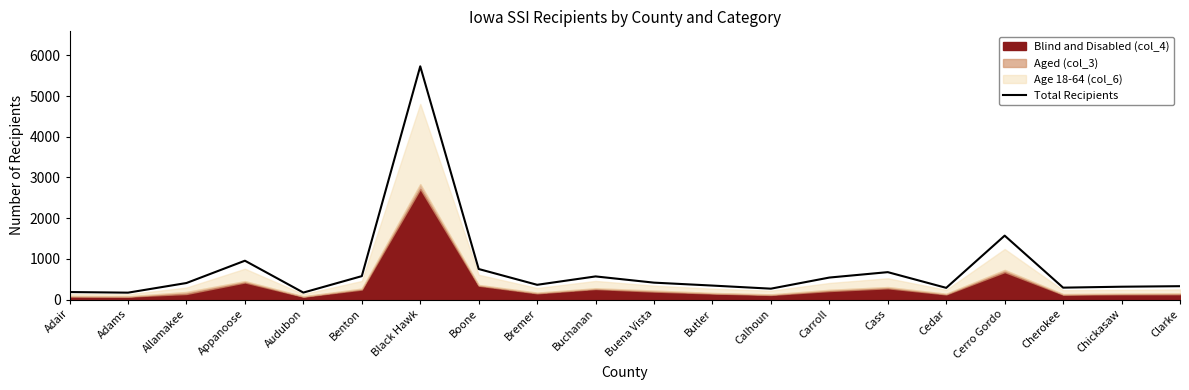

What is the value of the 6th point from the left?

575